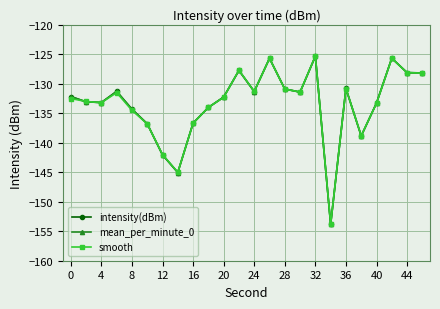

Which series has the widest spread of values?

intensity(dBm)